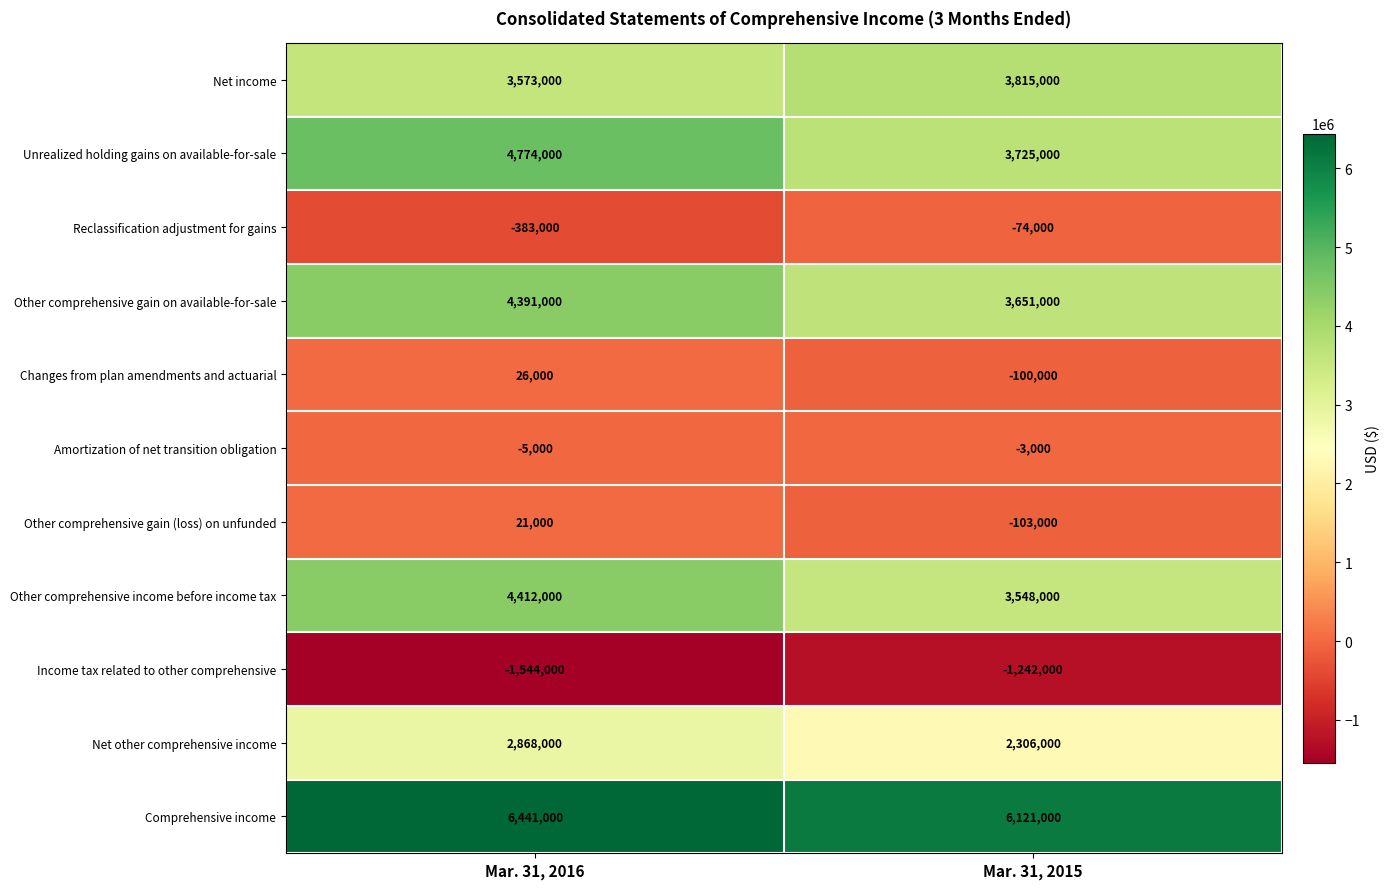

Which category has the lowest value across all series?

Mar. 31, 2016